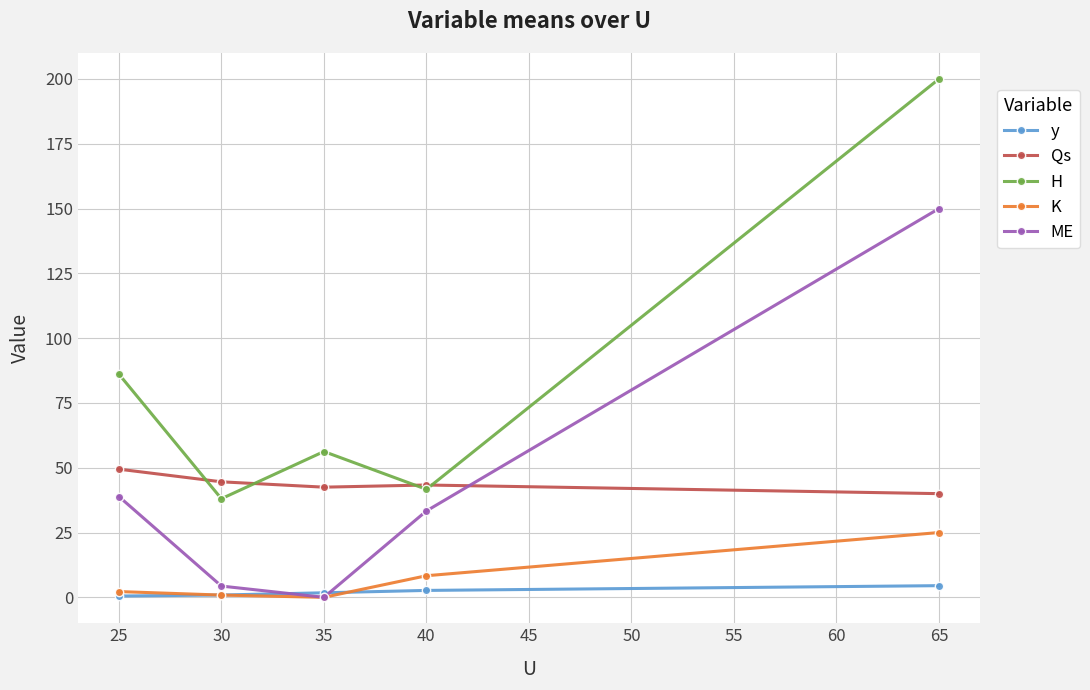

True or false: K has a value of 0.9 at 30.

True